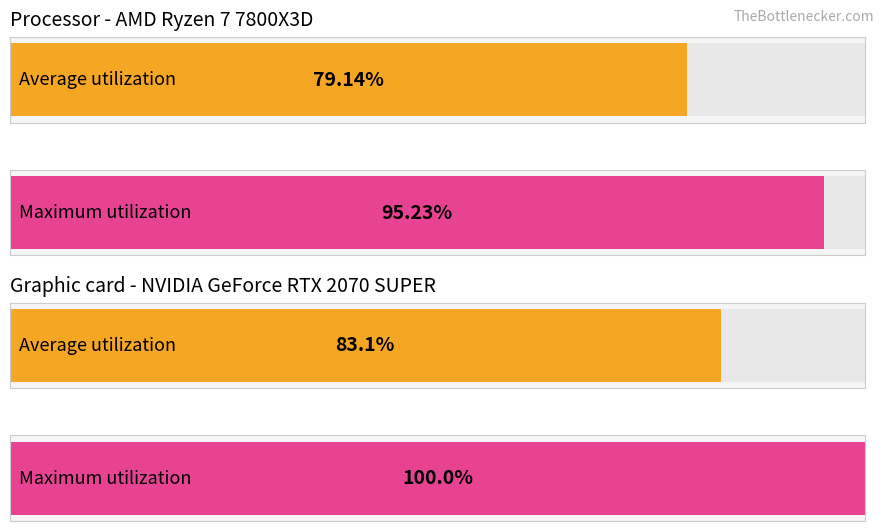

List the series in order of their peak value, highest first.

Maximum utilization, Average utilization